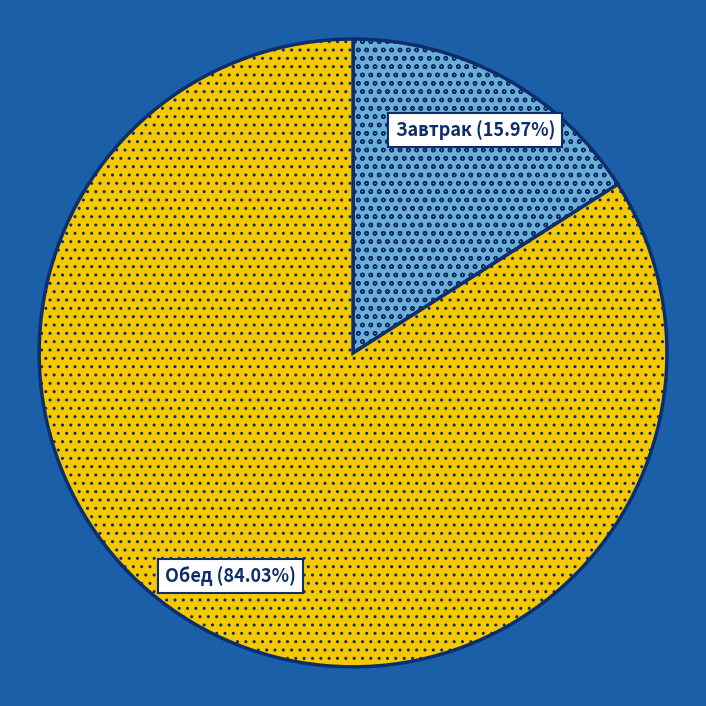

Approximately how many times larger is the value at Обед compared to Завтрак?

5.3